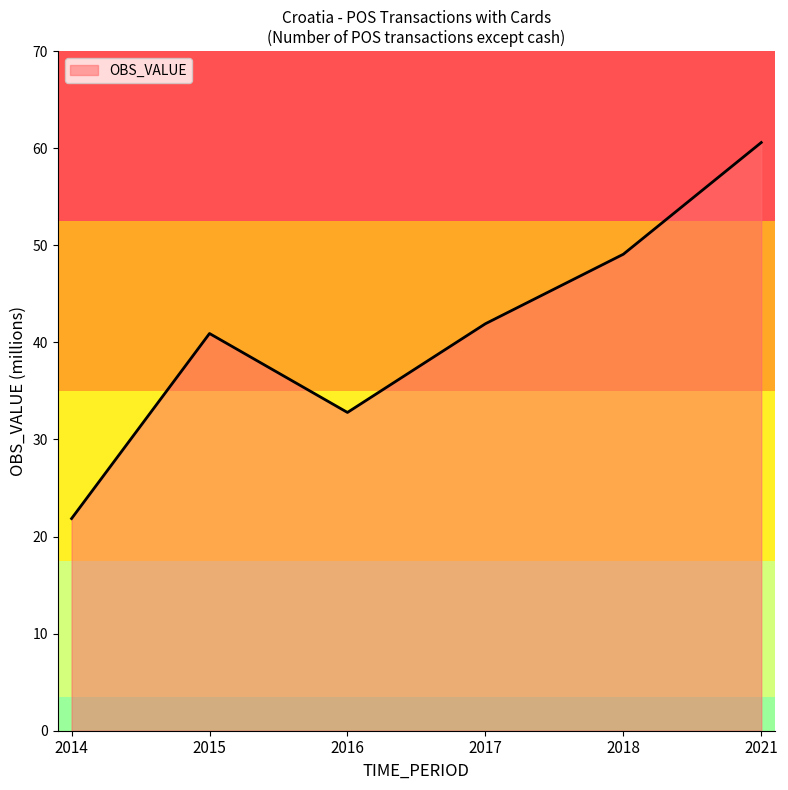

How many distinct data groups are displayed?

1